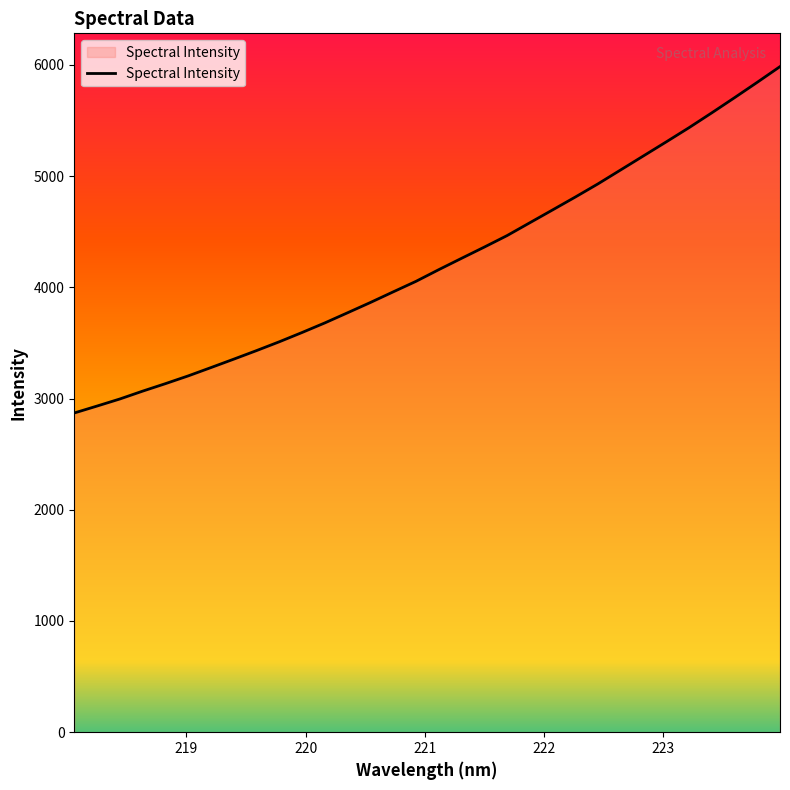

What is the minimum value shown in the chart?

2870.5